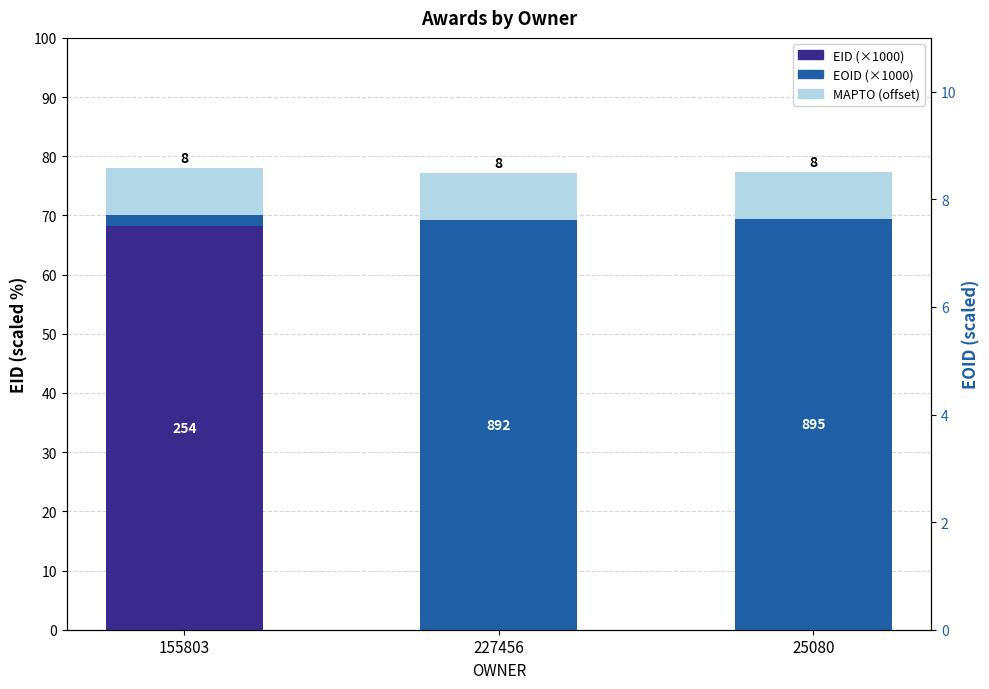

The value at 227456 is 31.9. True or false?

False